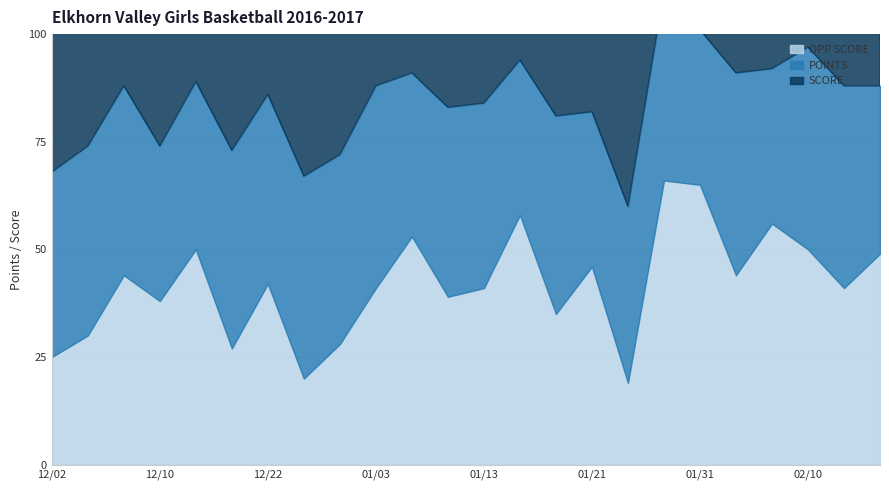

The value of SCORE at 02/10 is 42. True or false?

False